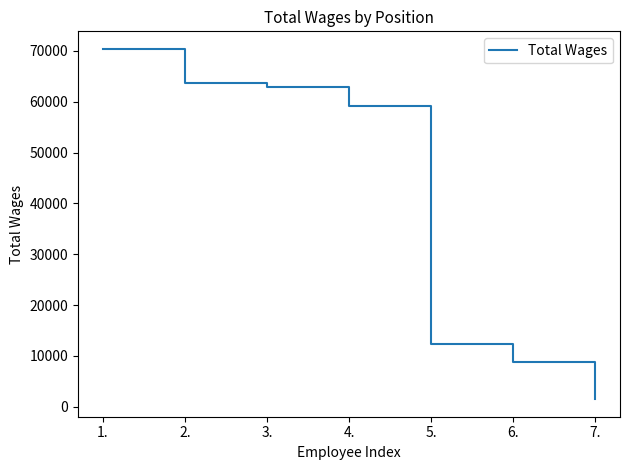

List the labels in order of value, smallest first.

7., 6., 5., 4., 3., 2., 1.